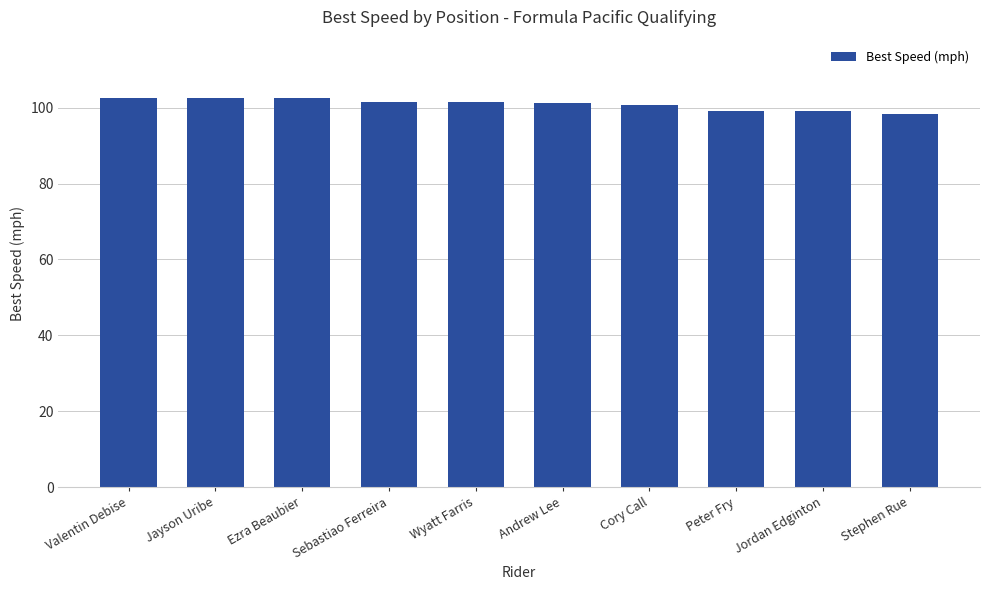

Approximately how many times larger is the value at Jordan Edginton compared to Stephen Rue?

1.0